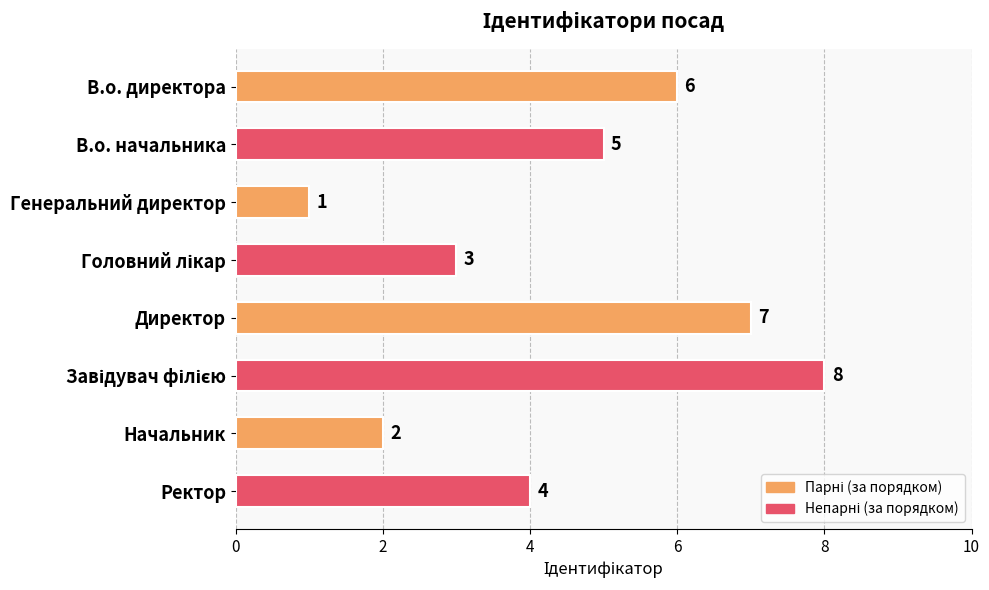

Where is the data nearest to the value 4?

Ректор